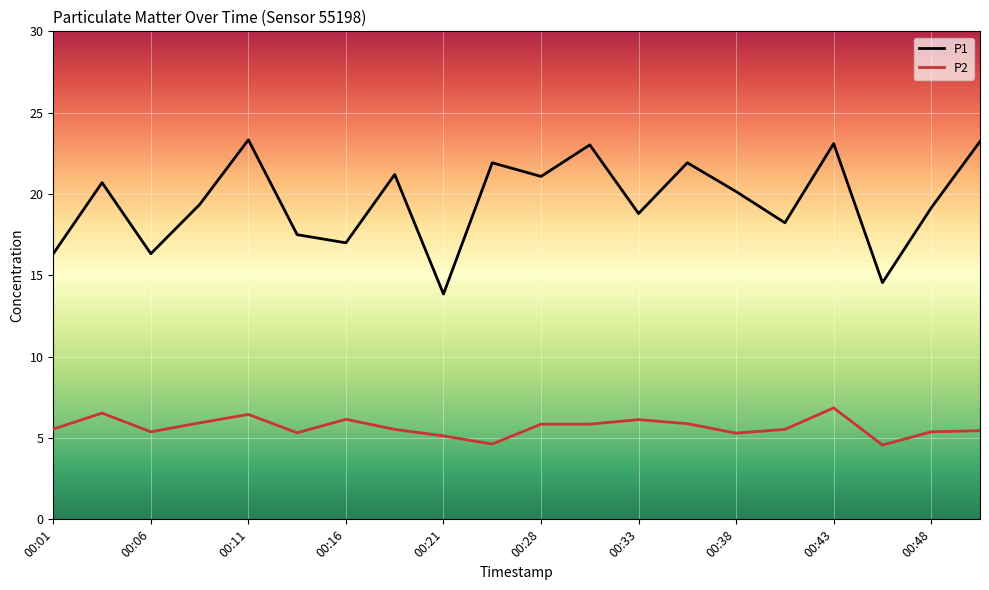

What is the maximum value for P1?

23.3